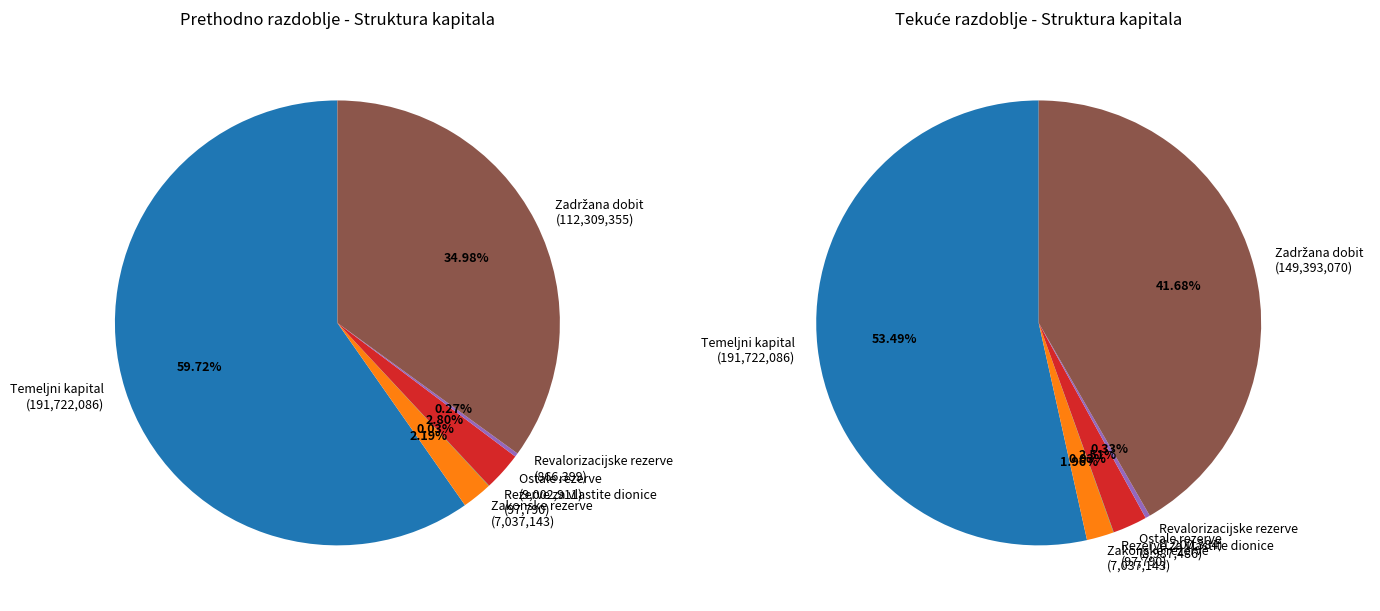

What percentage is NOT represented by Ostale rezerve?

97.2%